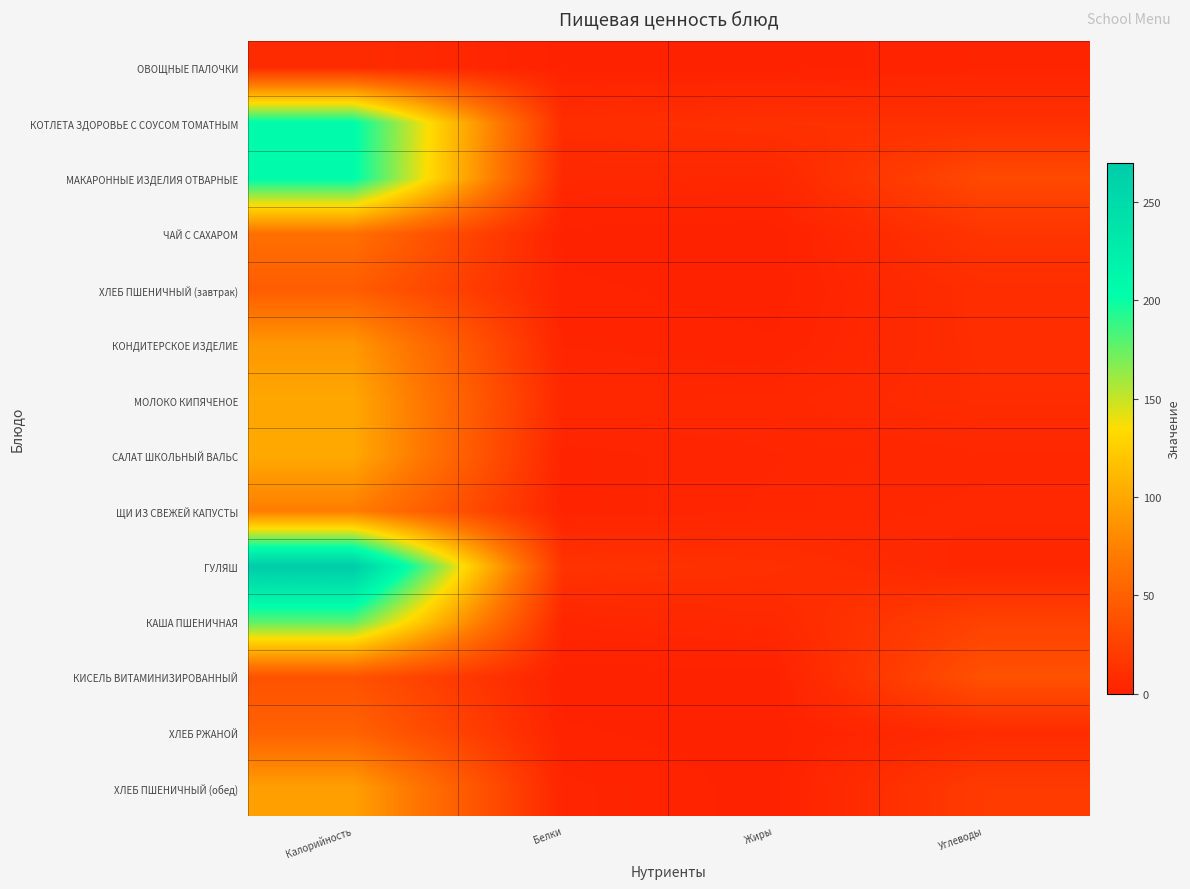

Reading left to right, extract all data points from this chart.

ОВОЩНЫЕ ПАЛОЧКИ: Калорийность=8.4	Белки=0.5	Жиры=0.1	Углеводы=2.3
КОТЛЕТА ЗДОРОВЬЕ С СОУСОМ ТОМАТНЫМ: Калорийность=206.3	Белки=9.4	Жиры=12.3	Углеводы=12.0
МАКАРОННЫЕ ИЗДЕЛИЯ ОТВАРНЫЕ: Калорийность=205.9	Белки=5.7	Жиры=4.8	Углеводы=31.7
ЧАЙ С САХАРОМ: Калорийность=62.1	Белки=0.3	Жиры=0.0	Углеводы=15.2
ХЛЕБ ПШЕНИЧНЫЙ (завтрак): Калорийность=47.4	Белки=1.5	Жиры=0.1	Углеводы=10.0
КОНДИТЕРСКОЕ ИЗДЕЛИЕ: Калорийность=89.5	Белки=2.5	Жиры=1.3	Углеводы=9.4
МОЛОКО КИПЯЧЕНОЕ: Калорийность=99.5	Белки=5.3	Жиры=4.6	Углеводы=8.9
САЛАТ ШКОЛЬНЫЙ ВАЛЬС: Калорийность=101.0	Белки=2.0	Жиры=3.6	Углеводы=4.9
ЩИ ИЗ СВЕЖЕЙ КАПУСТЫ: Калорийность=72.2	Белки=1.7	Жиры=4.0	Углеводы=5.7
ГУЛЯШ: Калорийность=270.0	Белки=14.2	Жиры=11.2	Углеводы=4.0
КАША ПШЕНИЧНАЯ: Калорийность=178.2	Белки=3.7	Жиры=5.9	Углеводы=25.5
КИСЕЛЬ ВИТАМИНИЗИРОВАННЫЙ: Калорийность=38.7	Белки=0.1	Жиры=0.1	Углеводы=37.9
ХЛЕБ РЖАНОЙ: Калорийность=51.8	Белки=1.3	Жиры=0.2	Углеводы=8.5
ХЛЕБ ПШЕНИЧНЫЙ (обед): Калорийность=94.7	Белки=3.1	Жиры=0.3	Углеводы=20.1